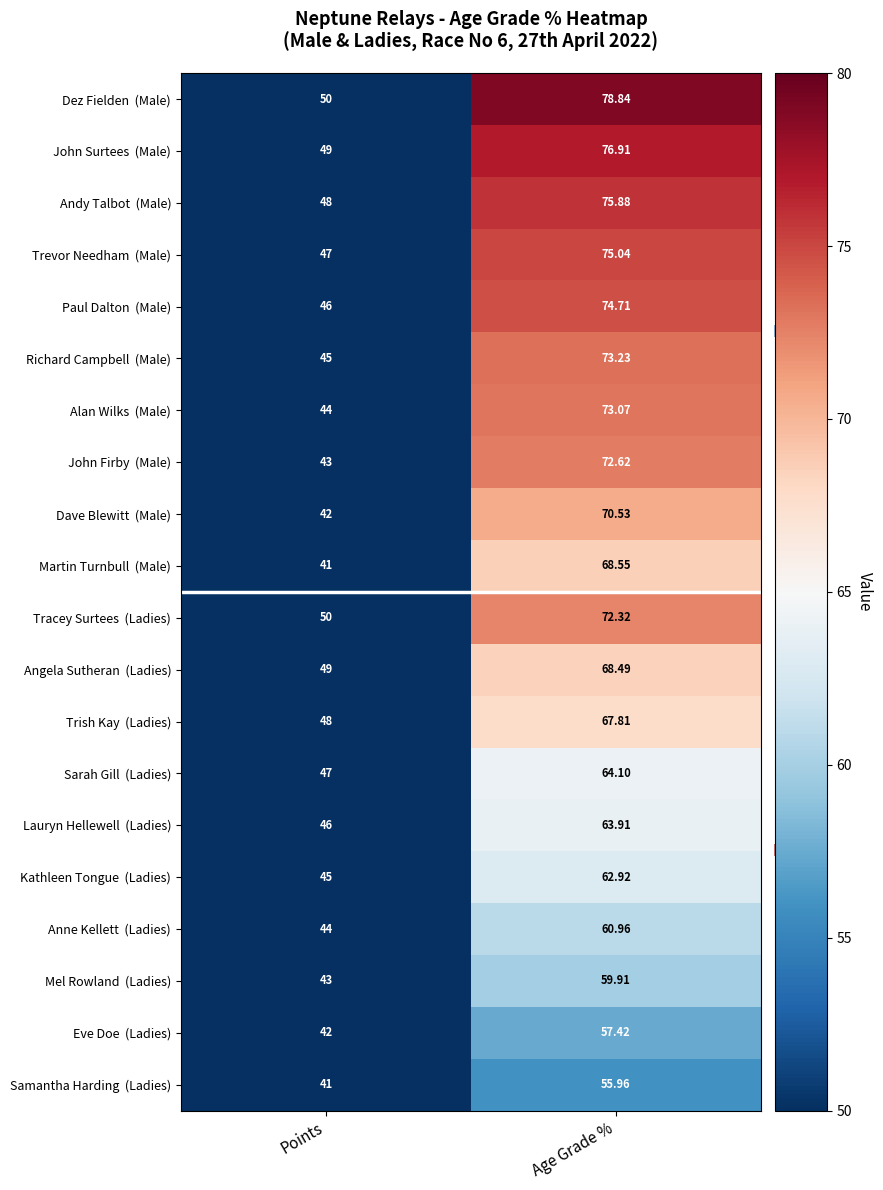

Which label corresponds to the largest value in the chart?

Age Grade %